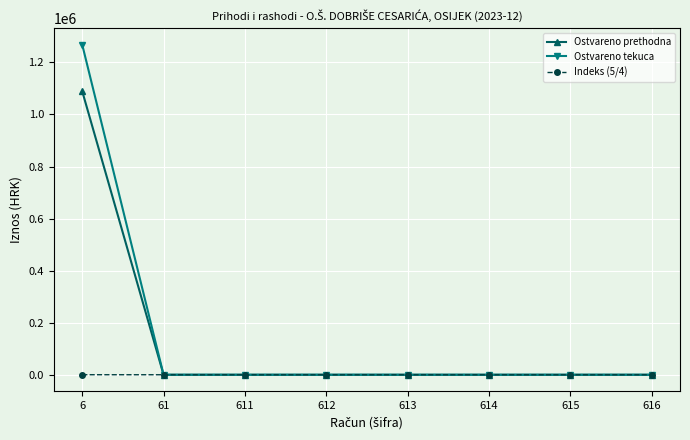

What is the total value across all series at 6?

2357152.0